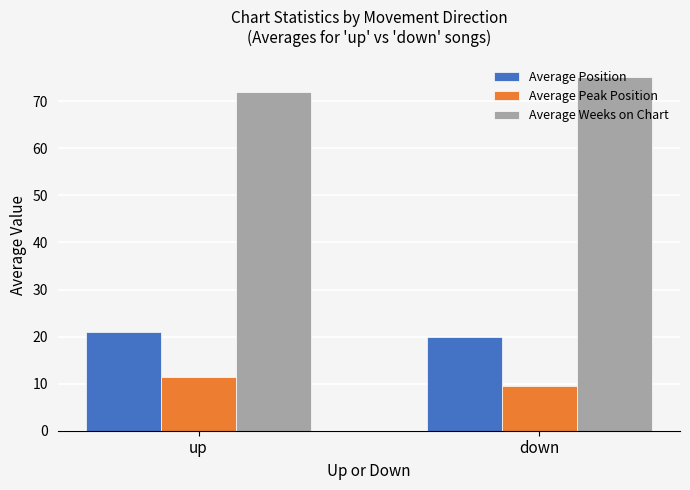

What is the average value of the Average Position series?

20.4